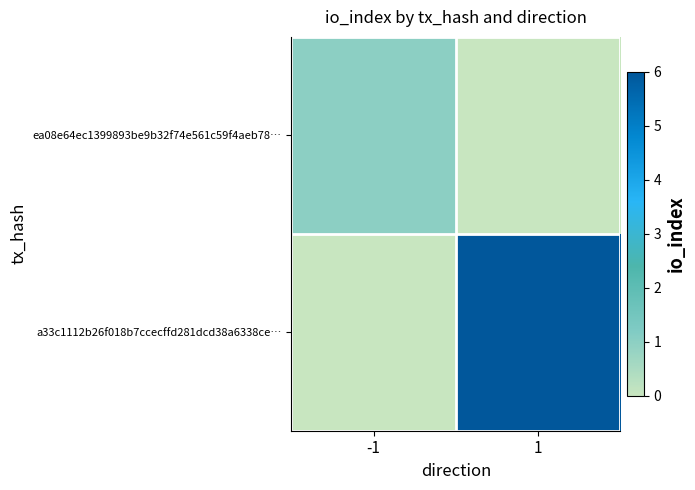

Reading left to right, list all the values displayed in this chart.

ea08e64ec1399893be9b32f74e561c59f4aeb78…: -1=1	1=0
a33c1112b26f018b7ccecffd281dcd38a6338ce…: -1=0	1=6